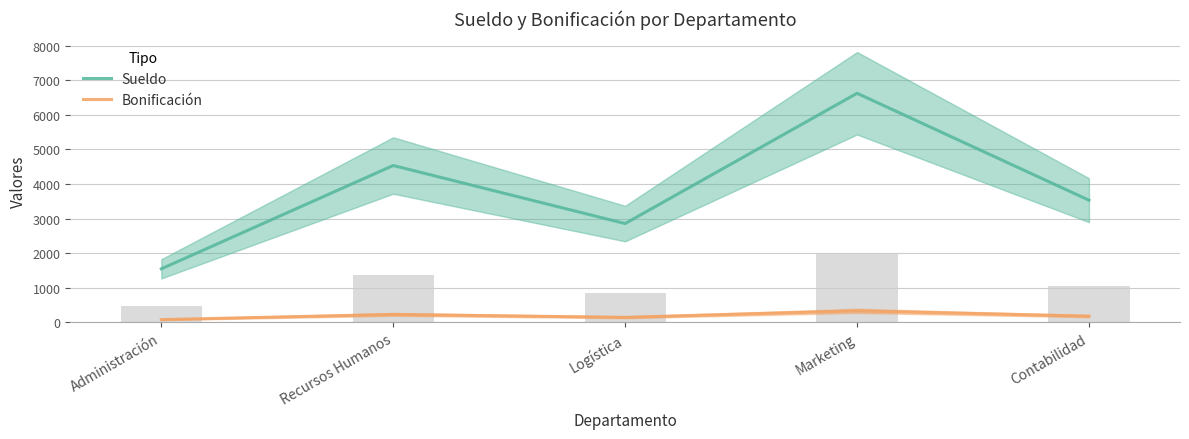

What is the difference between the highest and lowest values at Administración?

1468.7